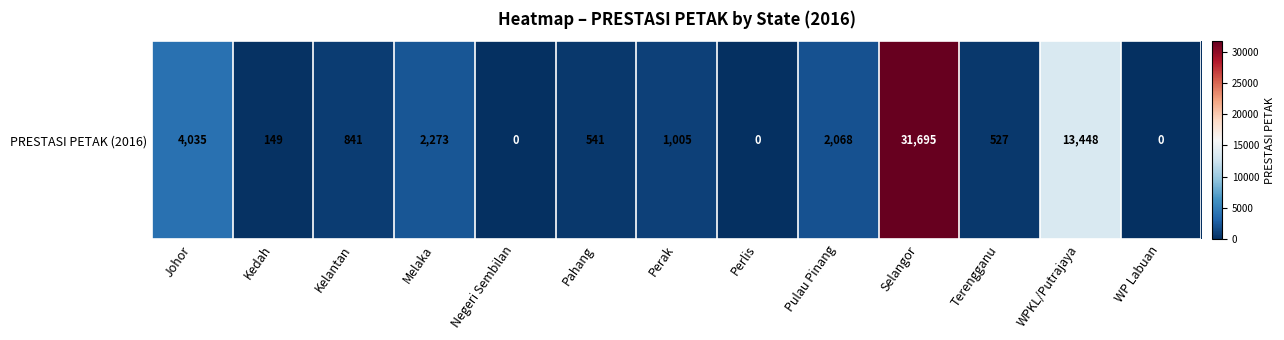

Reading left to right, extract all data points from this chart.

4035	149	841	2273	0	541	1005	0	2068	31695	527	13448	0